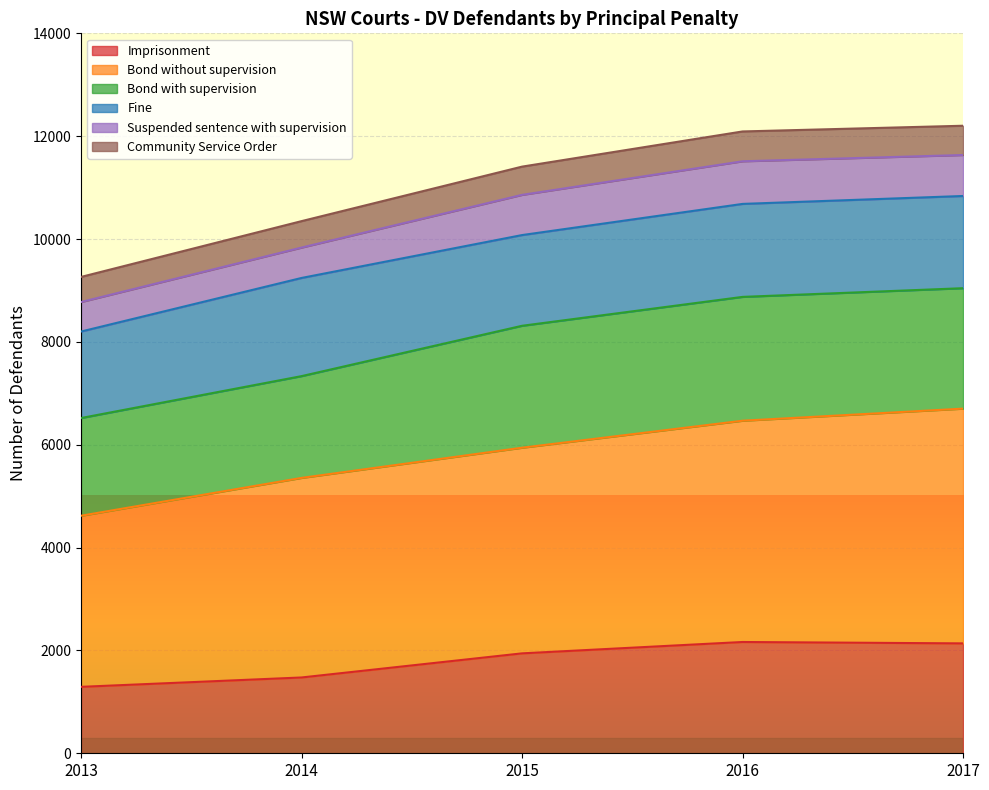

What are all the series names shown in the legend?

Imprisonment, Bond without supervision, Bond with supervision, Fine, Suspended sentence with supervision, Community Service Order